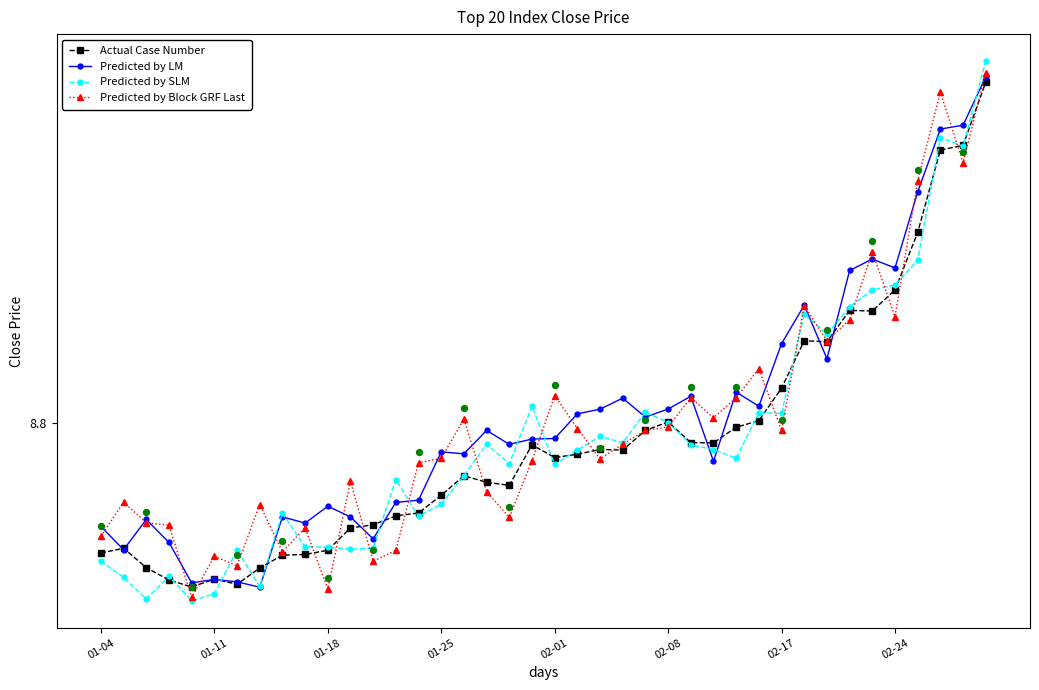

Is the value of Predicted by LM at 21 greater than the value of Actual Case Number at 8?

Yes